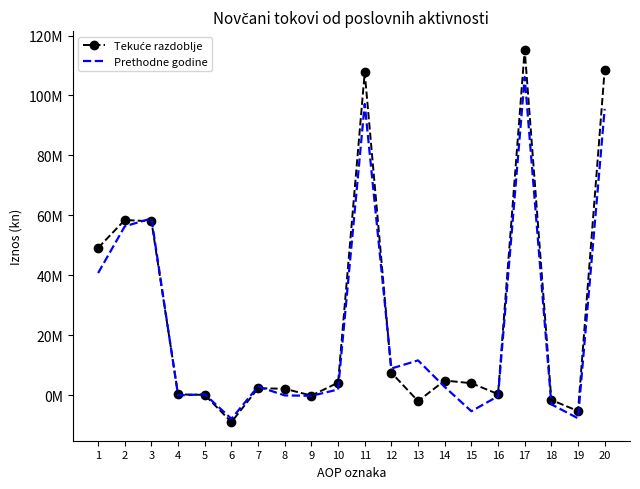

True or false: Tekuće razdoblje has more than 0 points higher than both neighbors.

True